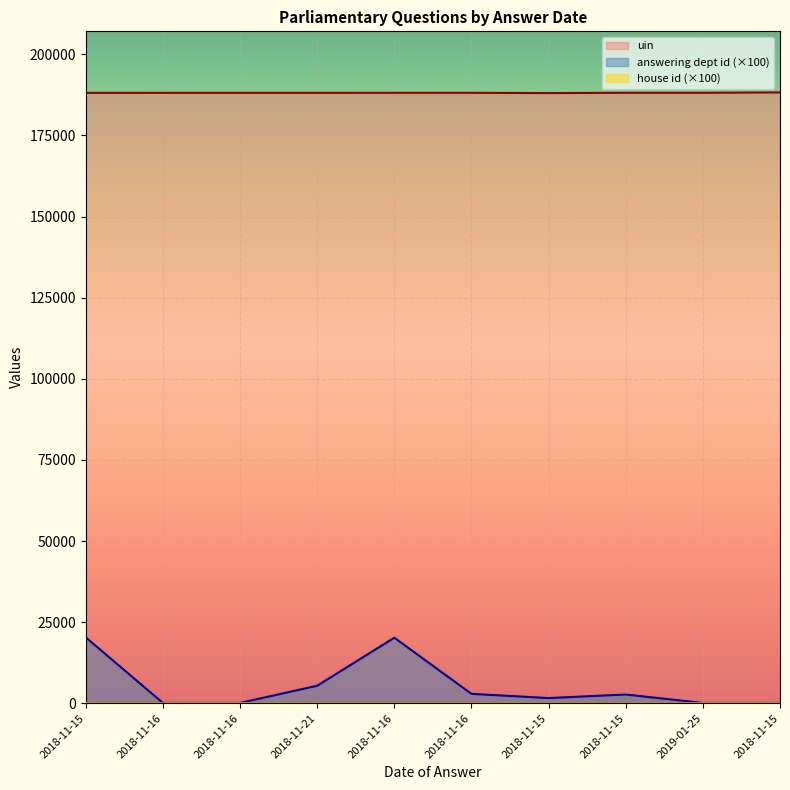

Does the chart display data point markers on the line(s)?

No